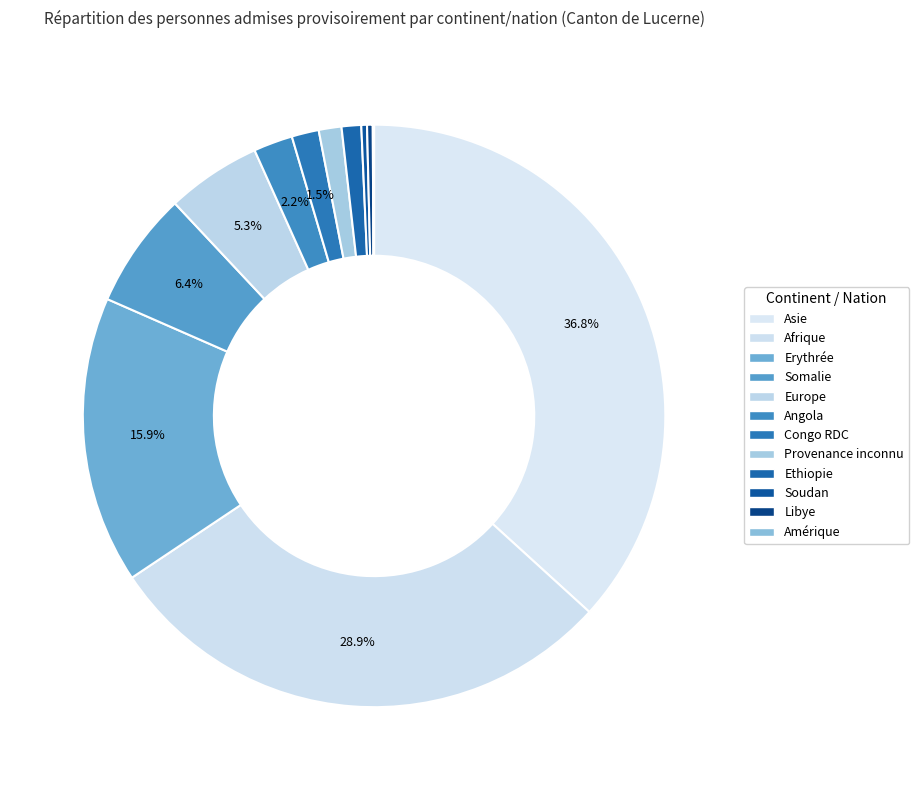

Count the number of slices in the pie.

12